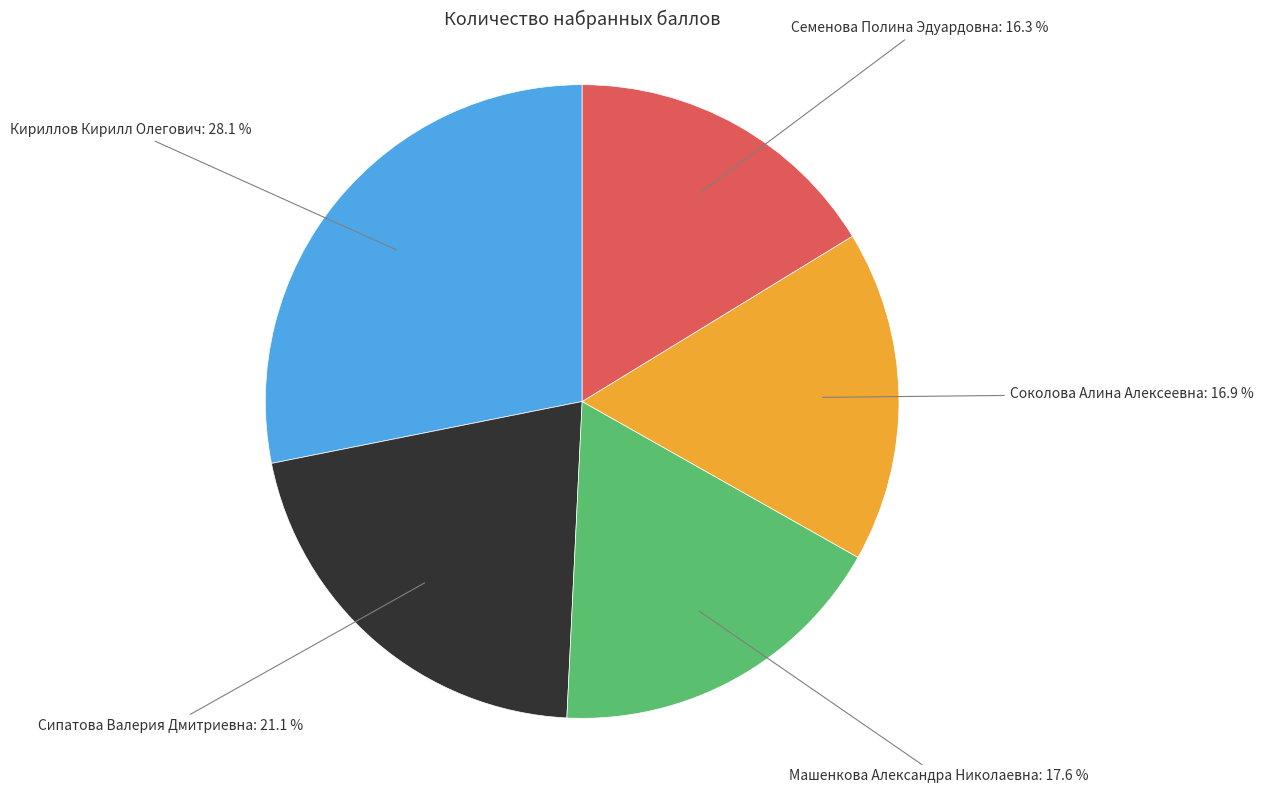

Which category has the smallest portion of the pie?

Семенова Полина Эдуардовна